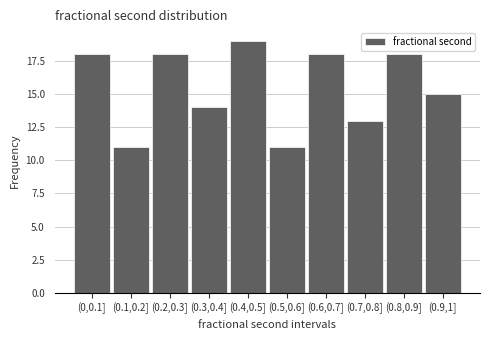

Reading right to left, list all the values displayed in this chart.

15	18	13	18	11	19	14	18	11	18